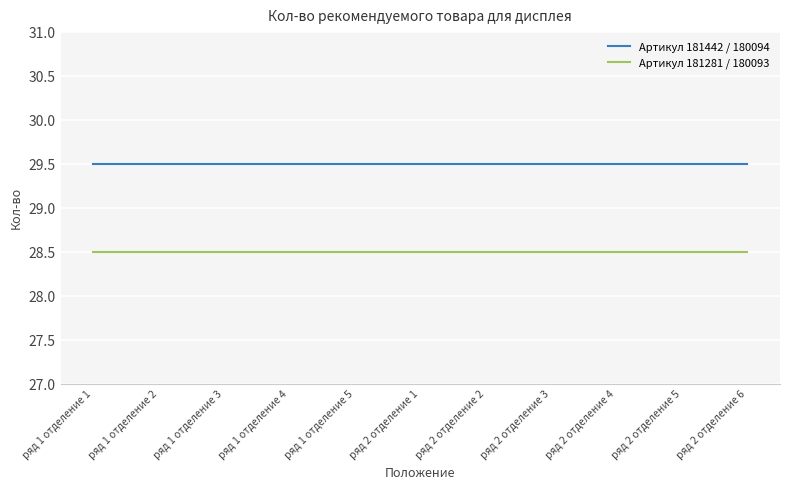

What is the sum of the Артикул 181281 / 180093 values at ряд 2 отделение 6 and ряд 2 отделение 3?

57.0